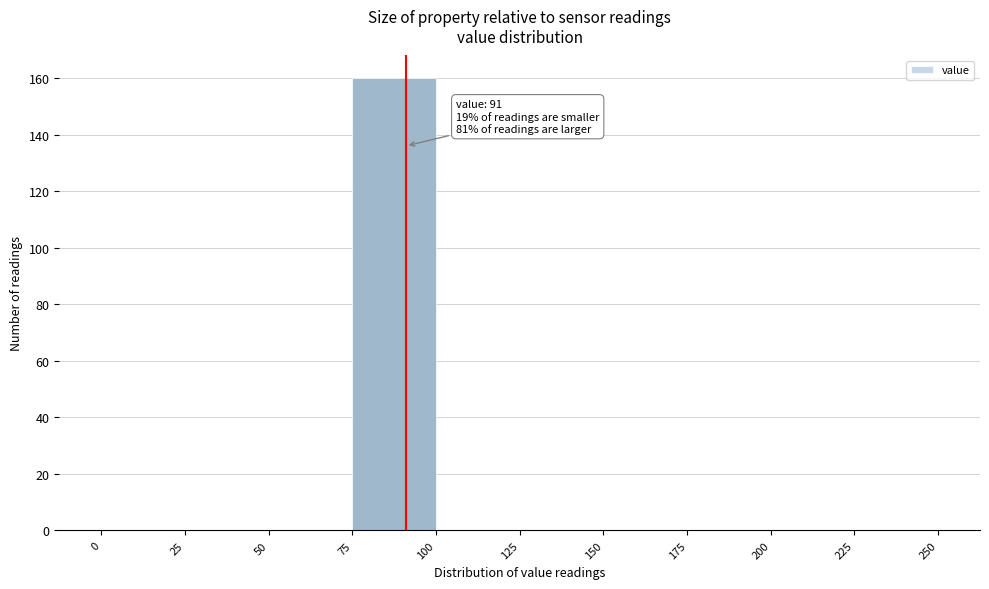

Which range on the x-axis has the tallest bar?

75 to 100